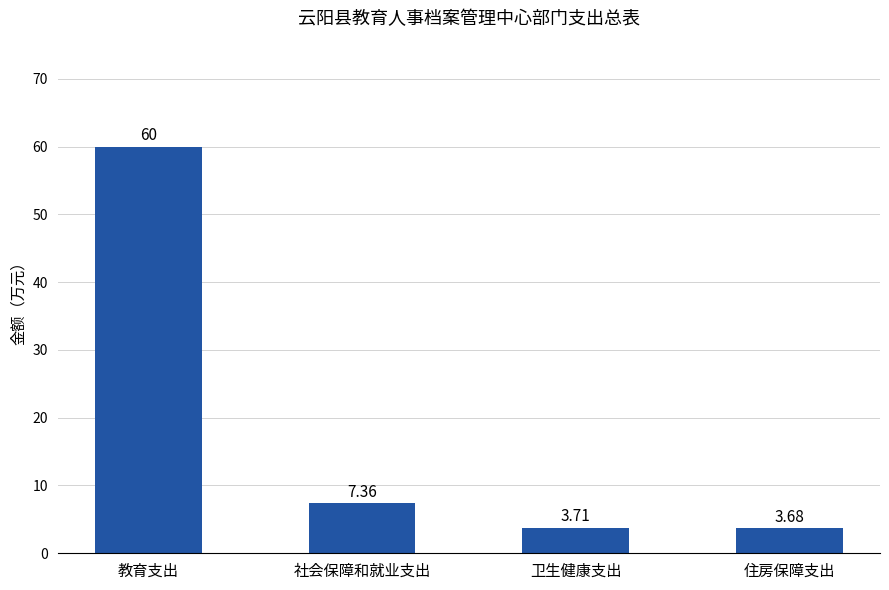

How many values exceed 7?

2